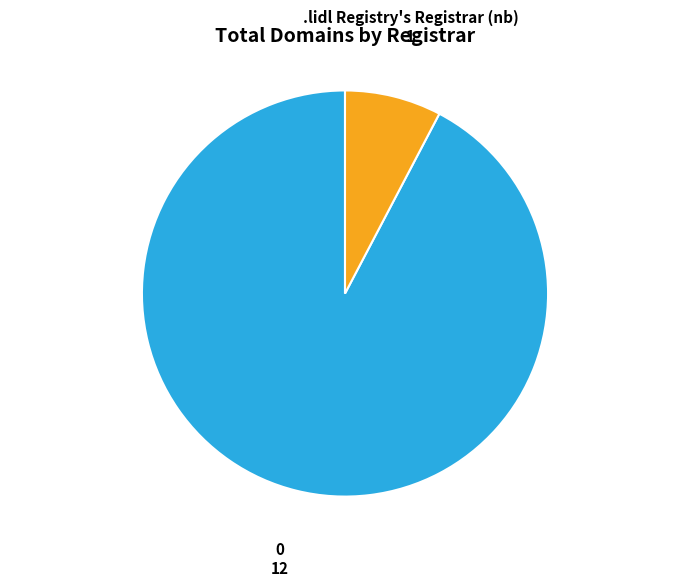

How many segments does this pie chart have?

2